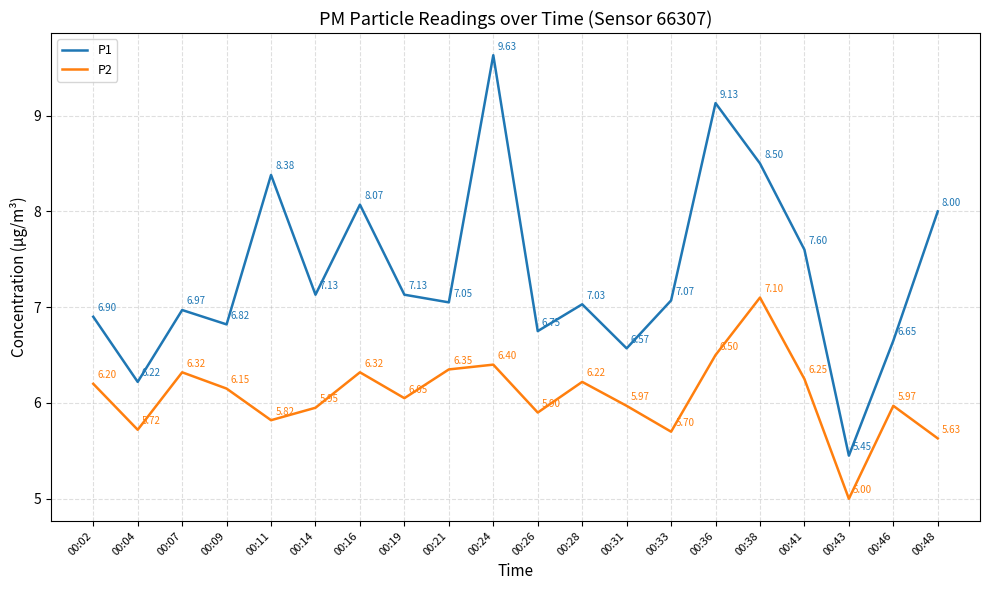

How many values in the P2 series exceed 6?

11